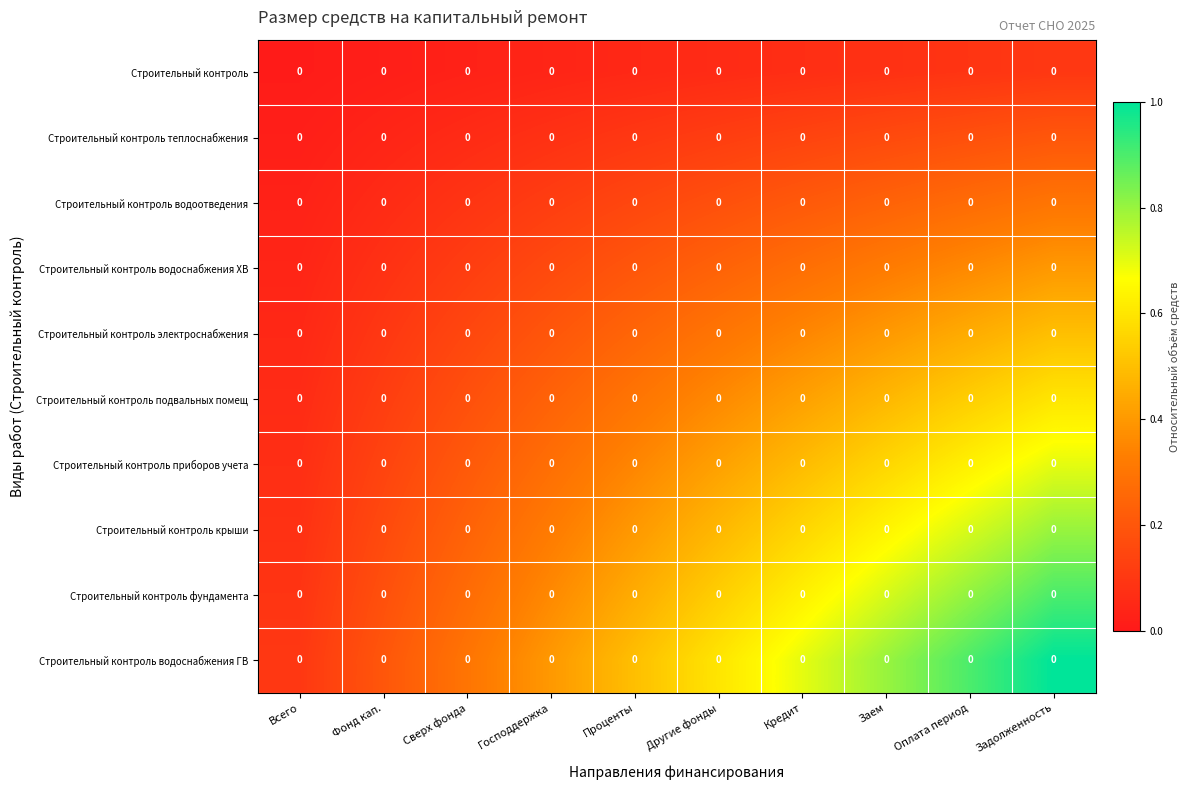

List the series in order of their peak value, highest first.

Строительный контроль водоснабжения ГВ, Строительный контроль фундамента, Строительный контроль крыши, Строительный контроль приборов учета, Строительный контроль подвальных помещ, Строительный контроль электроснабжения, Строительный контроль водоснабжения ХВ, Строительный контроль водоотведения, Строительный контроль теплоснабжения, Строительный контроль